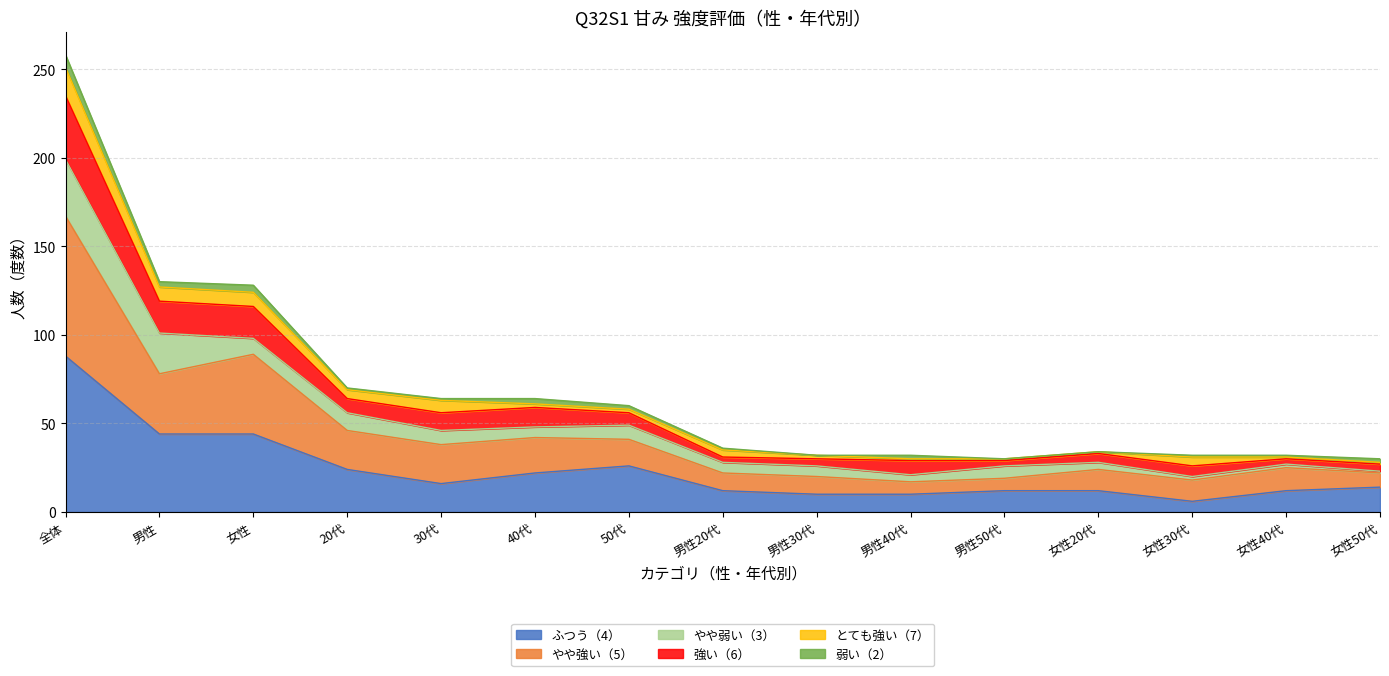

What is the total value across all series at 全体?

258